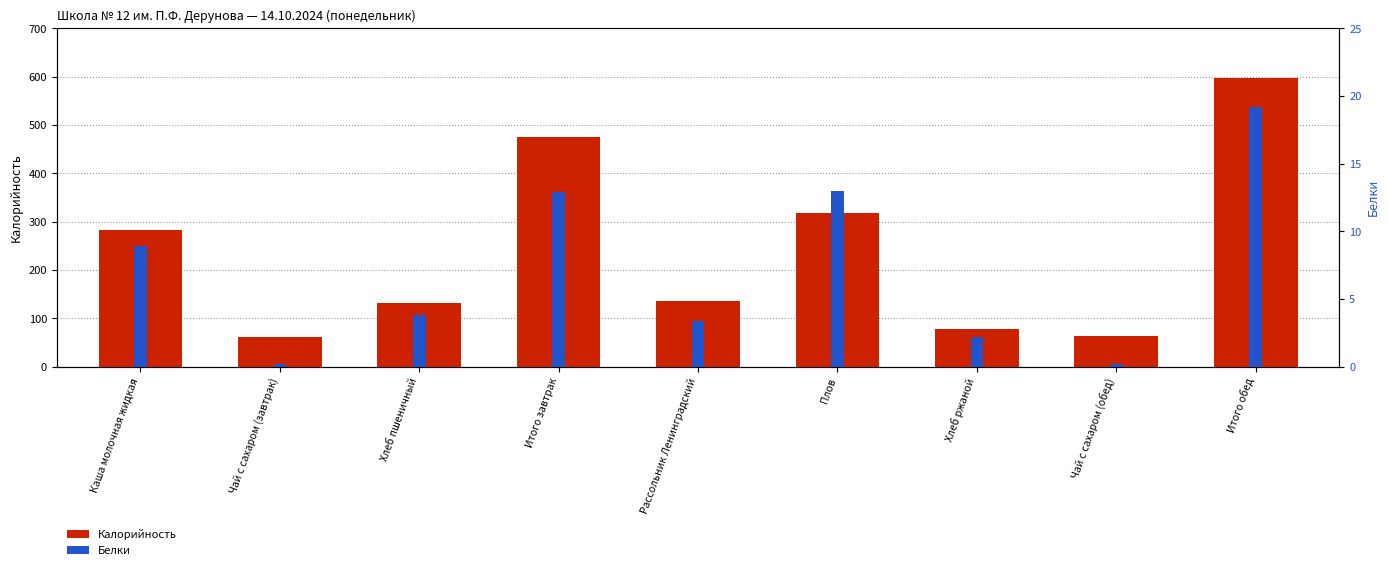

What is the maximum value shown in the chart?

596.5